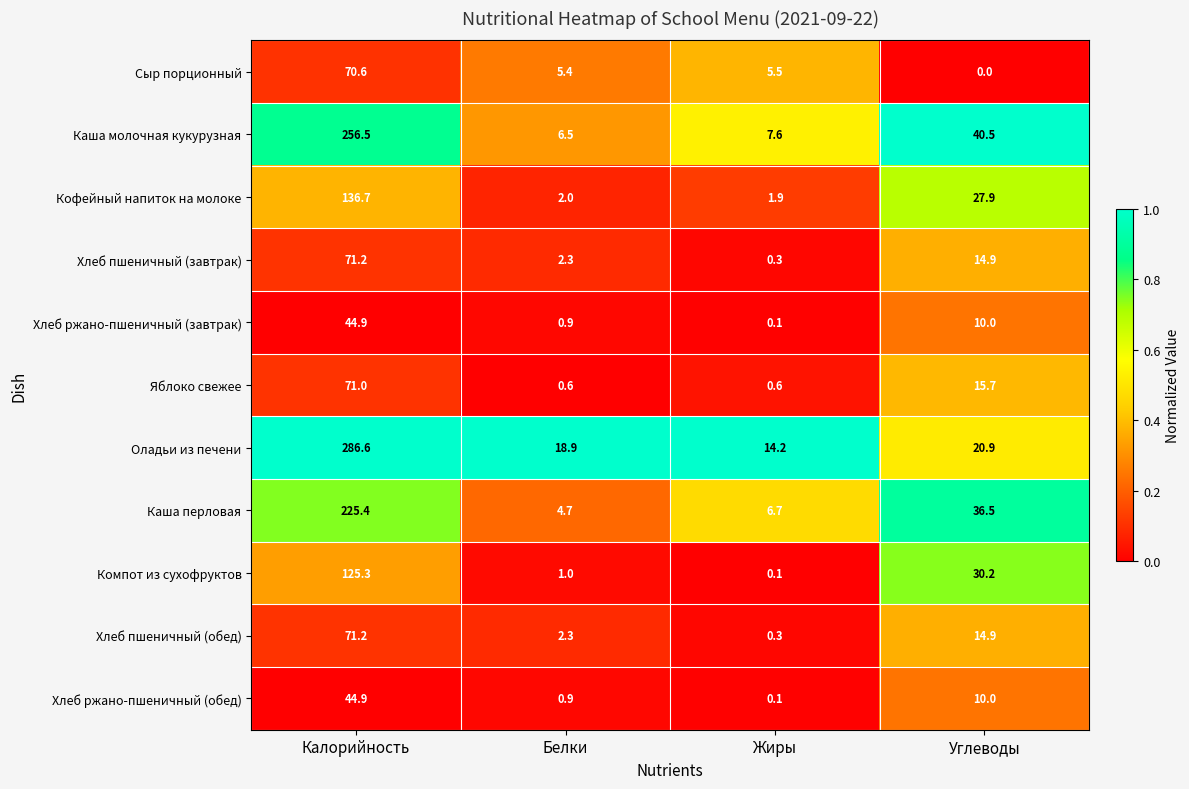

Which series has the largest total across all categories?

Оладьи из печени